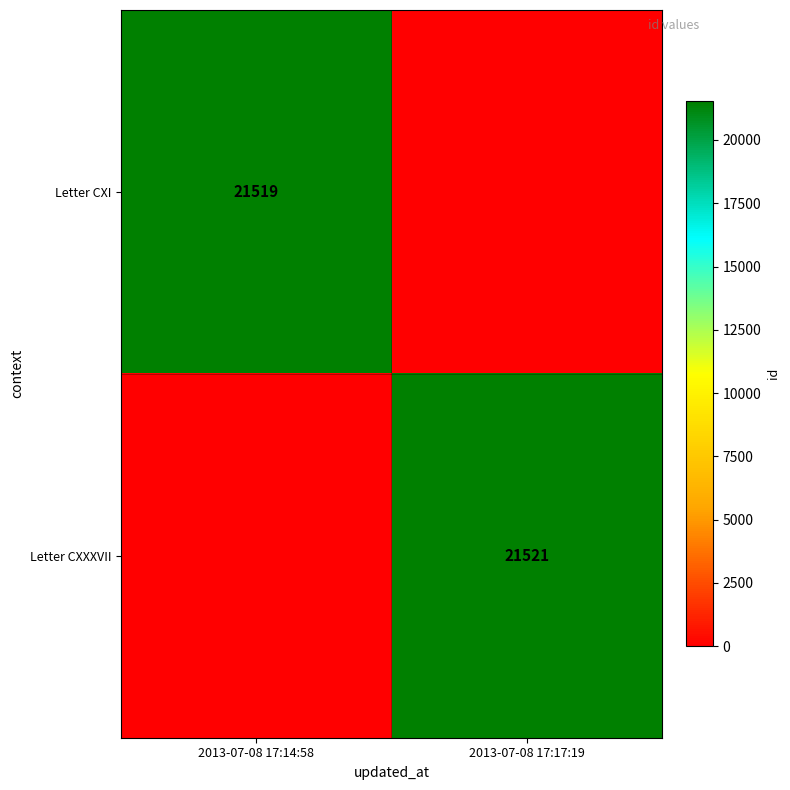

True or false: Letter CXXXVII has a value of 7753 at 2013-07-08 17:17:19.

False